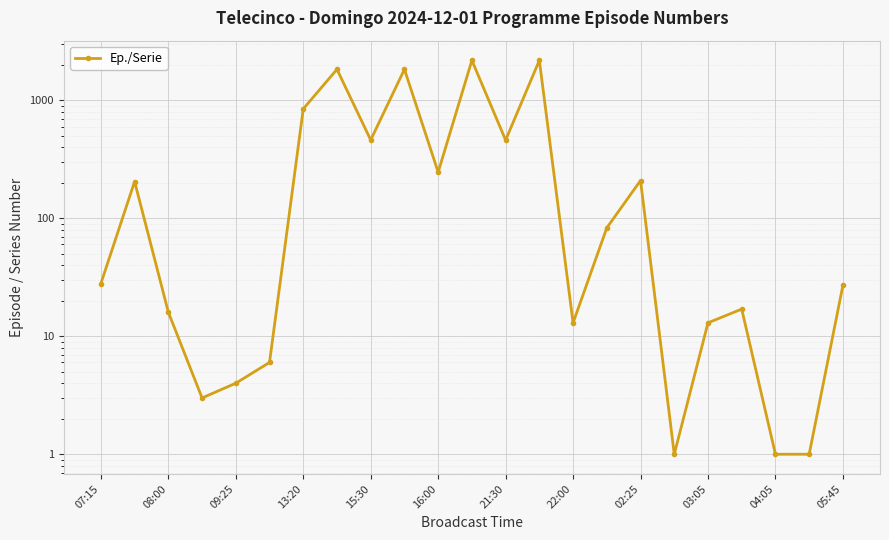

What position from the right is 22:00?

9